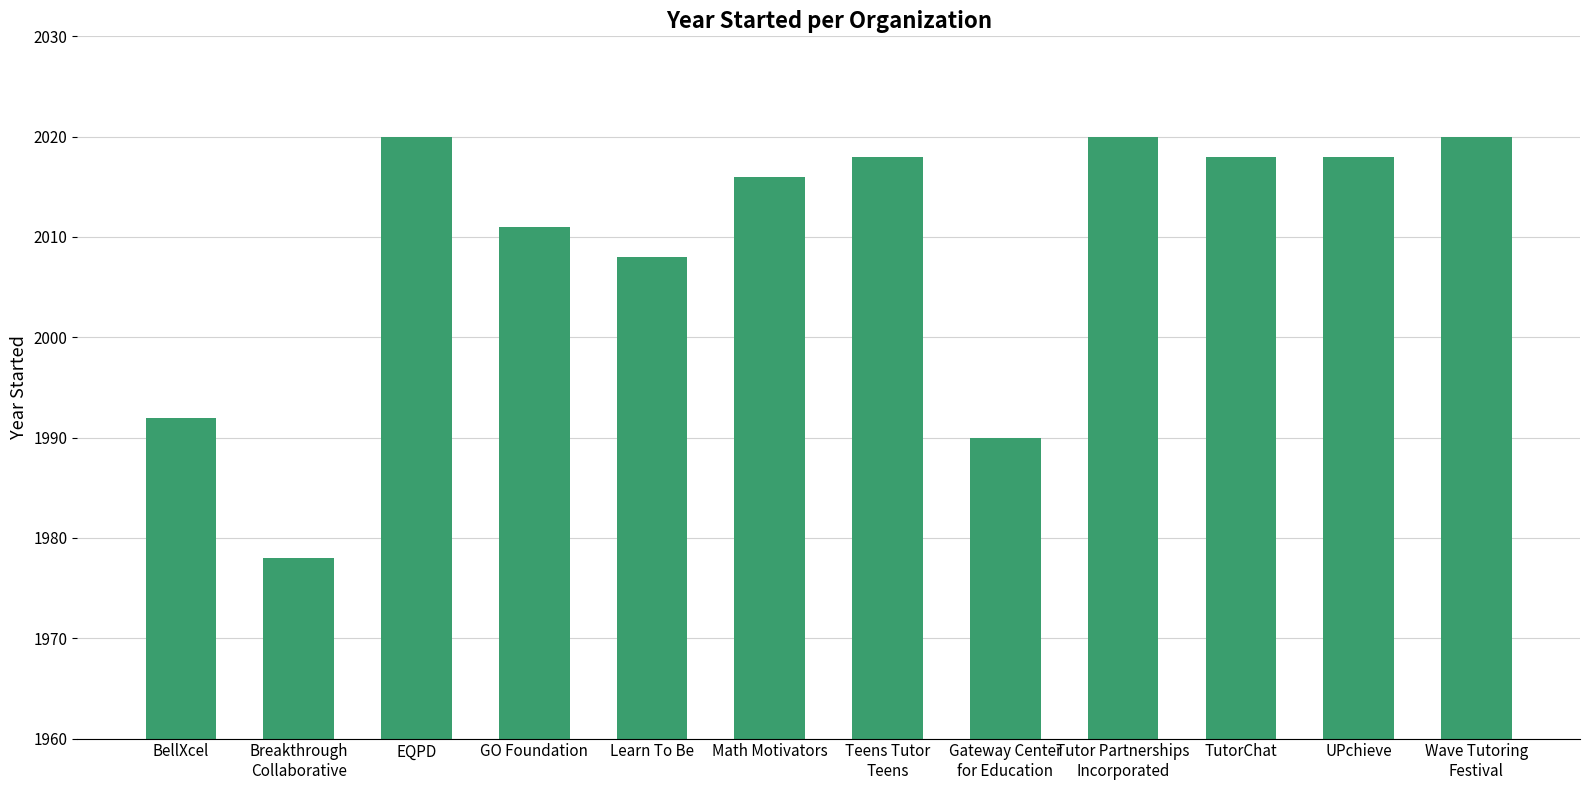

Are the bars grouped side by side (vs. stacked)?

No